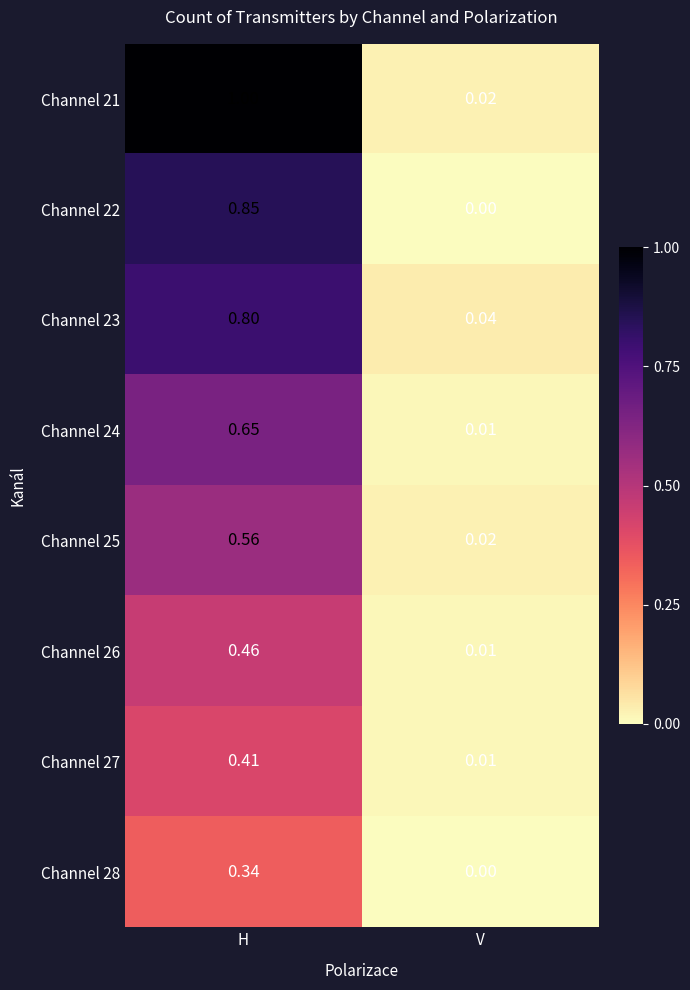

Where is Channel 23 nearest to the value 0?

V